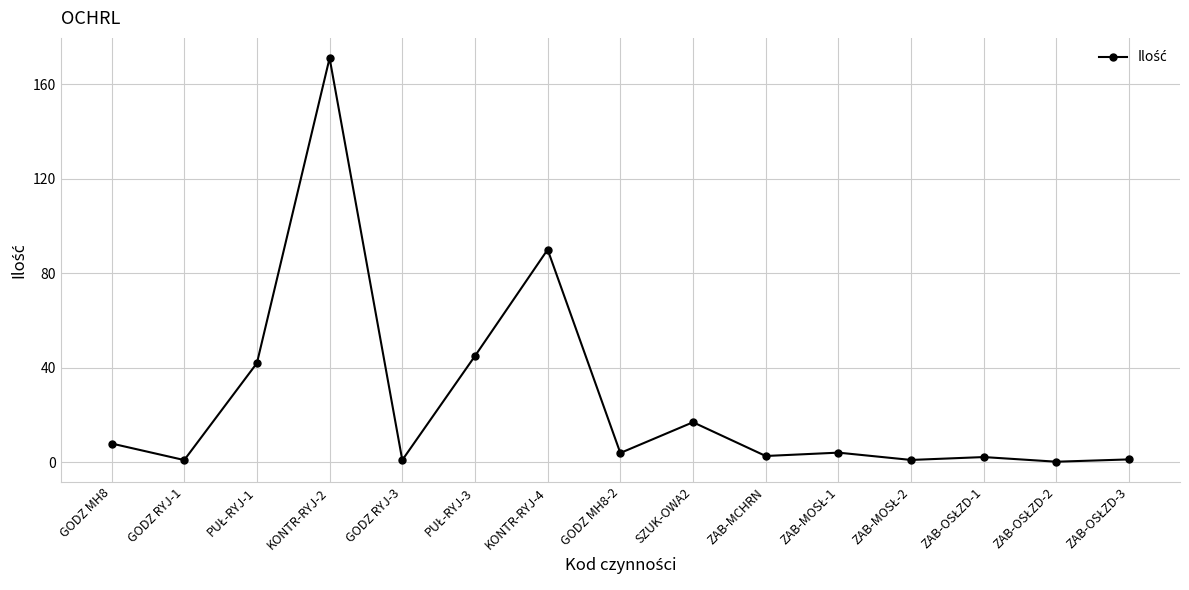

How many distinct data groups are displayed?

1